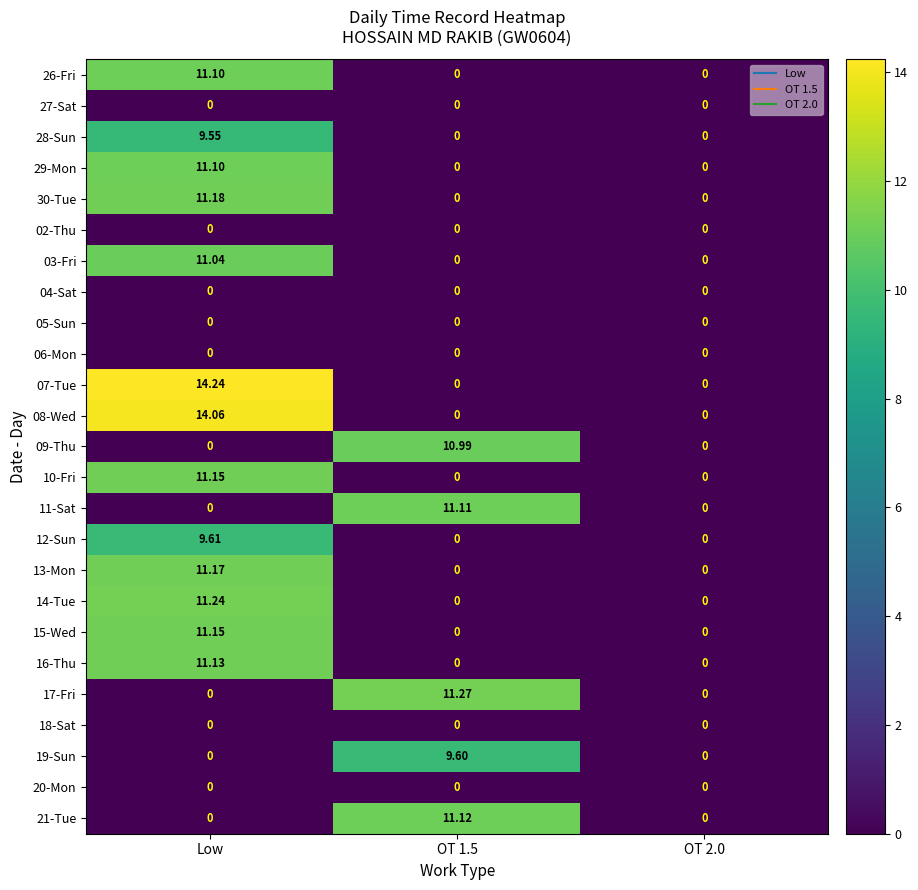

Which category has the highest value across all series?

Low